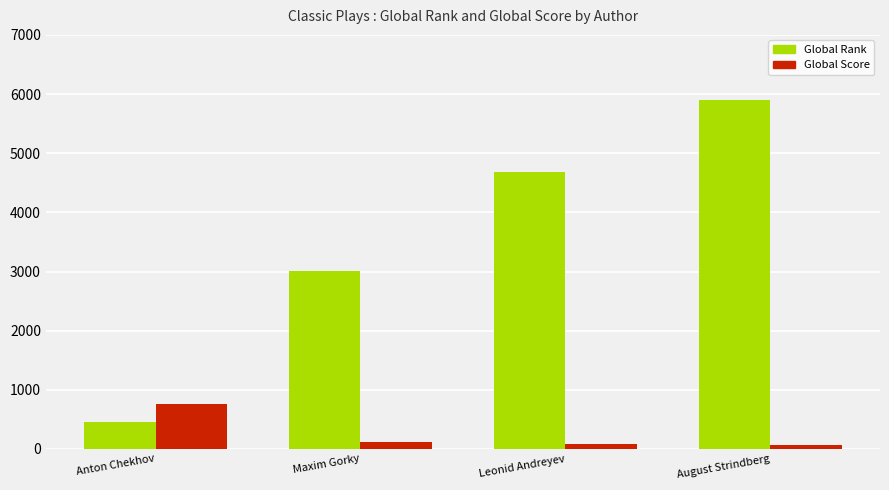

How many data points in Global Score are less than 125?

2